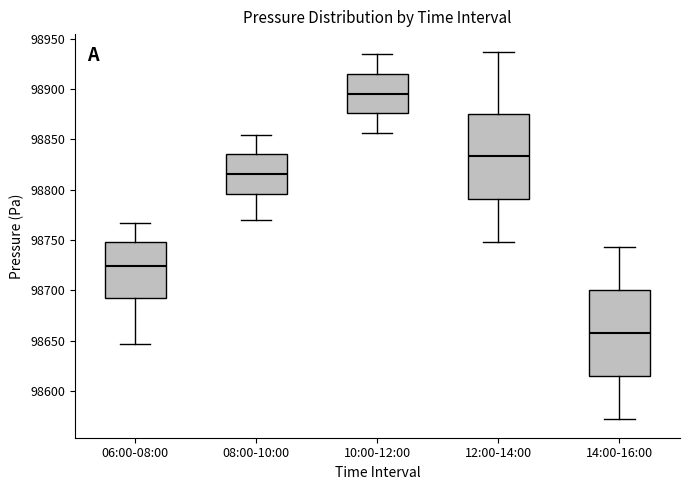

Reading left to right, transcribe this box plot: for each box, give where its median line is, the range the box spans, and where its two whiskers end, as read against the y-axis. The values are not printed on the chart, so give them approximately, as read against the axis.

06:00-08:00: median 98725, box 98695 to 98750, whiskers 98645 to 98765
08:00-10:00: median 98815, box 98795 to 98835, whiskers 98770 to 98855
10:00-12:00: median 98895, box 98875 to 98915, whiskers 98855 to 98935
12:00-14:00: median 98835, box 98790 to 98875, whiskers 98750 to 98935
14:00-16:00: median 98660, box 98615 to 98700, whiskers 98570 to 98745